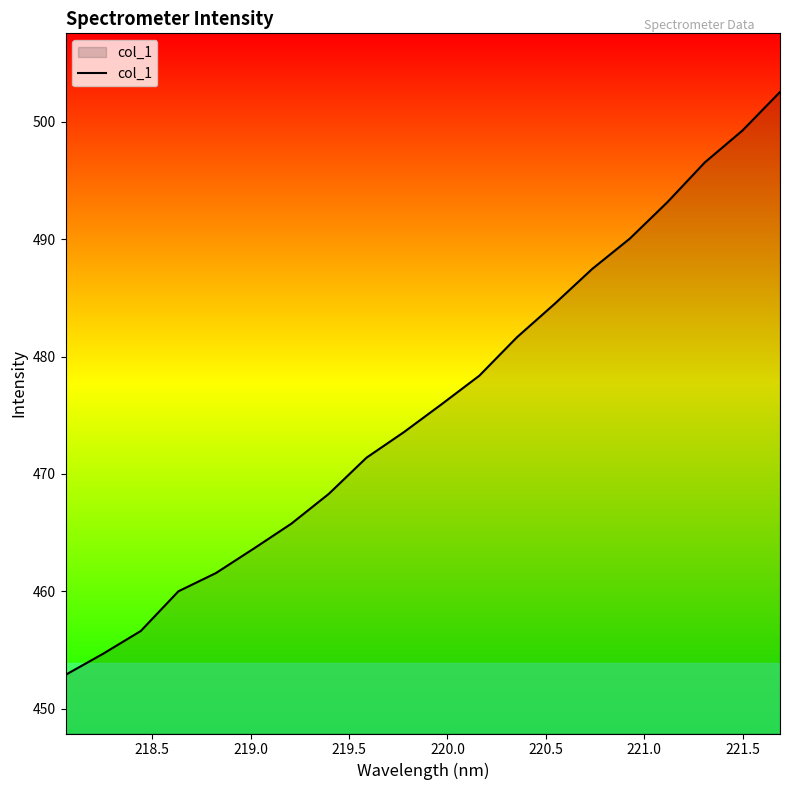

What is the minimum value shown in the chart?

452.9